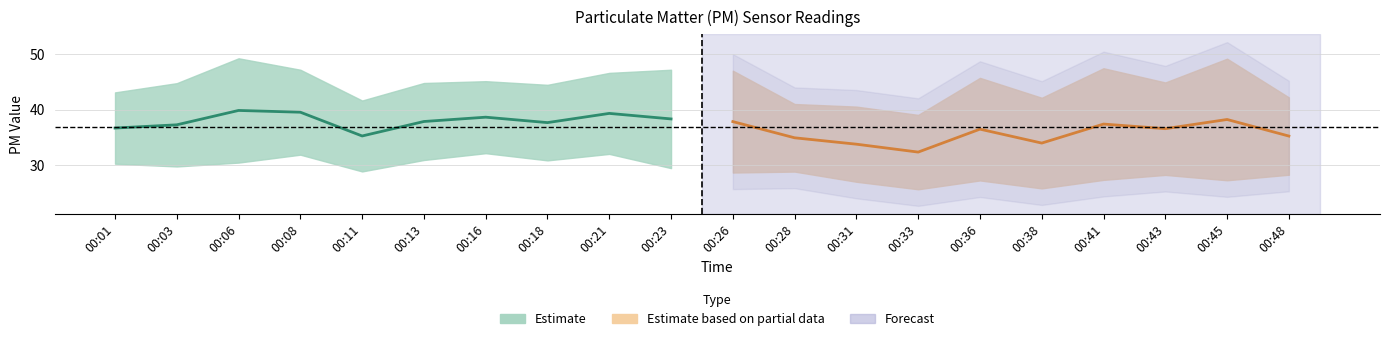

True or false: P1 and P2 cross at least once.

False